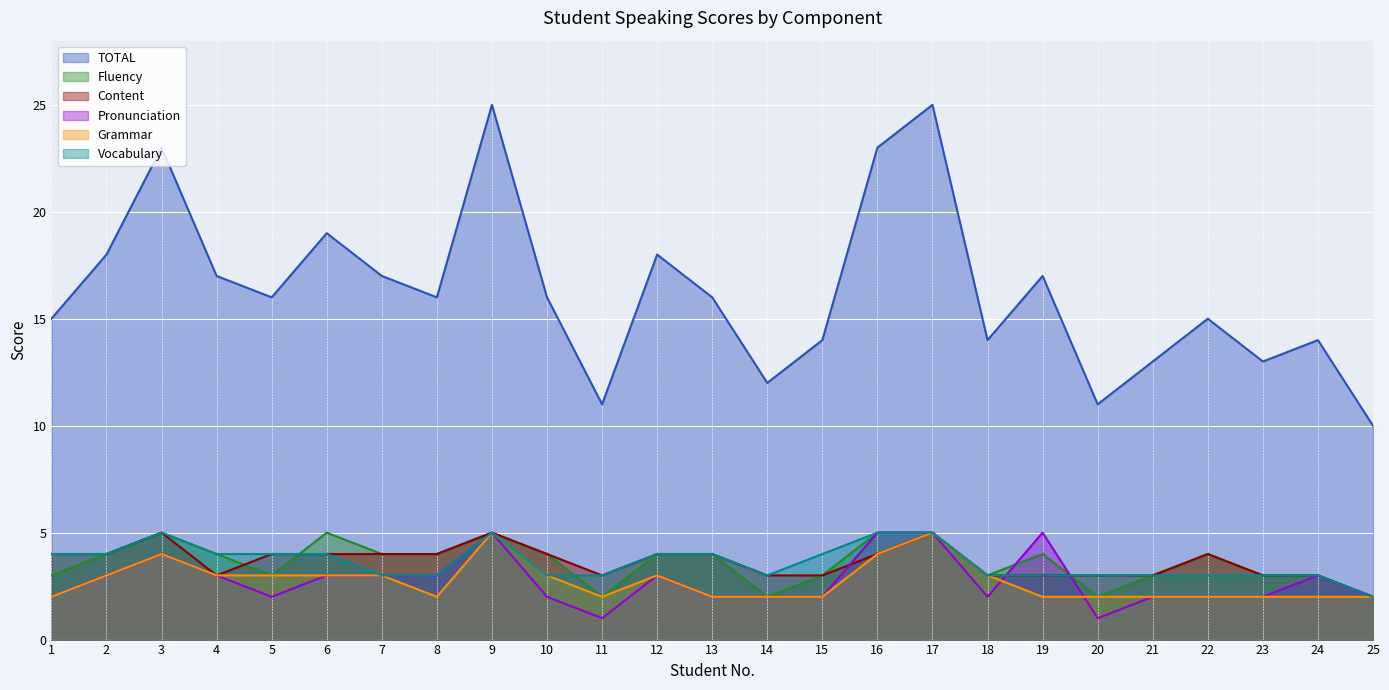

At which label does Pronunciation first exceed 2?

2